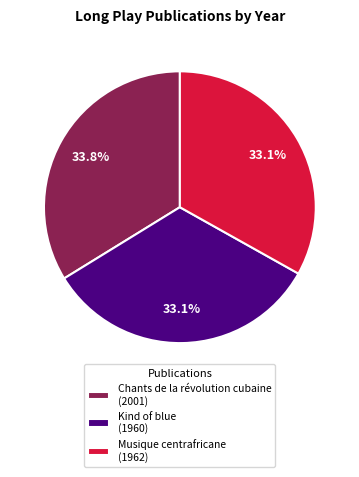

Combined, do Kind of blue and Musique centrafricane account for over 50%?

Yes